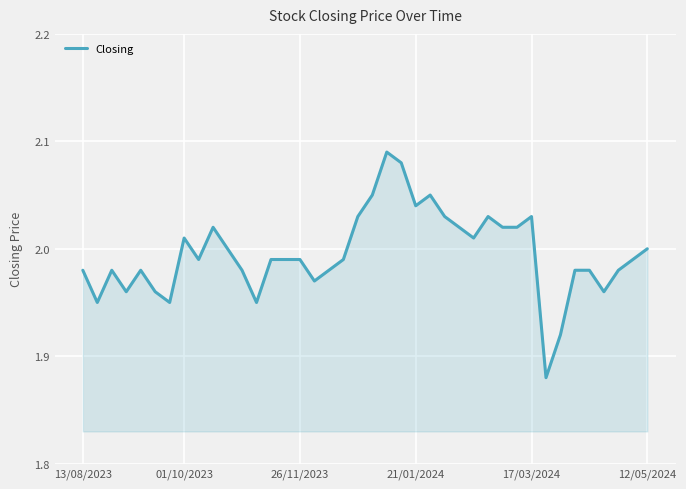

How many lines are shown in the chart?

1